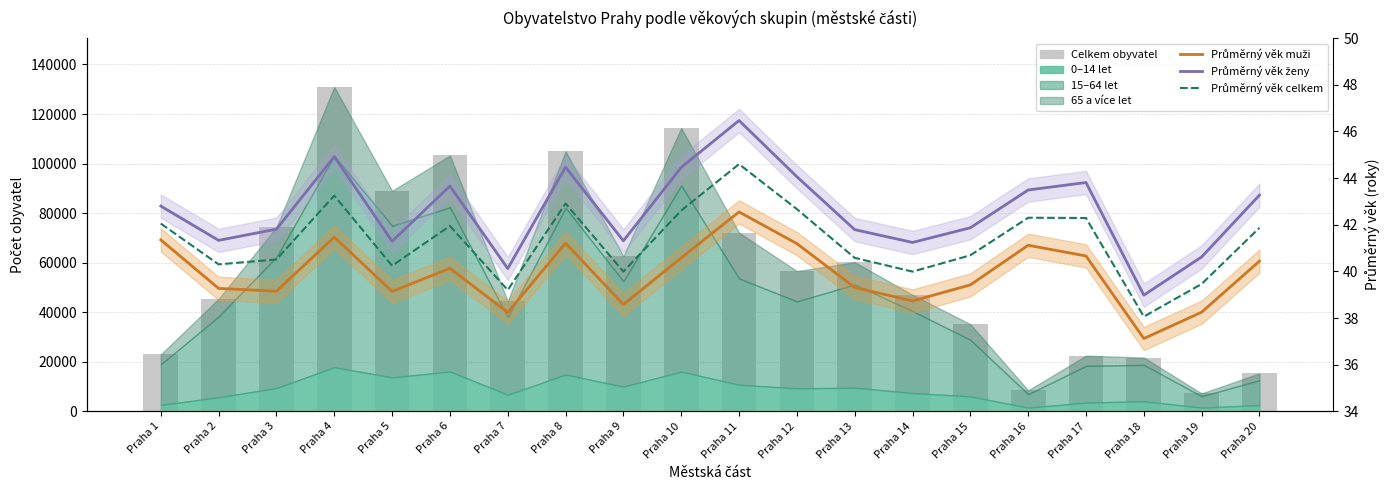

At which label is Celkem obyvatel closest to 69086?

Praha 11